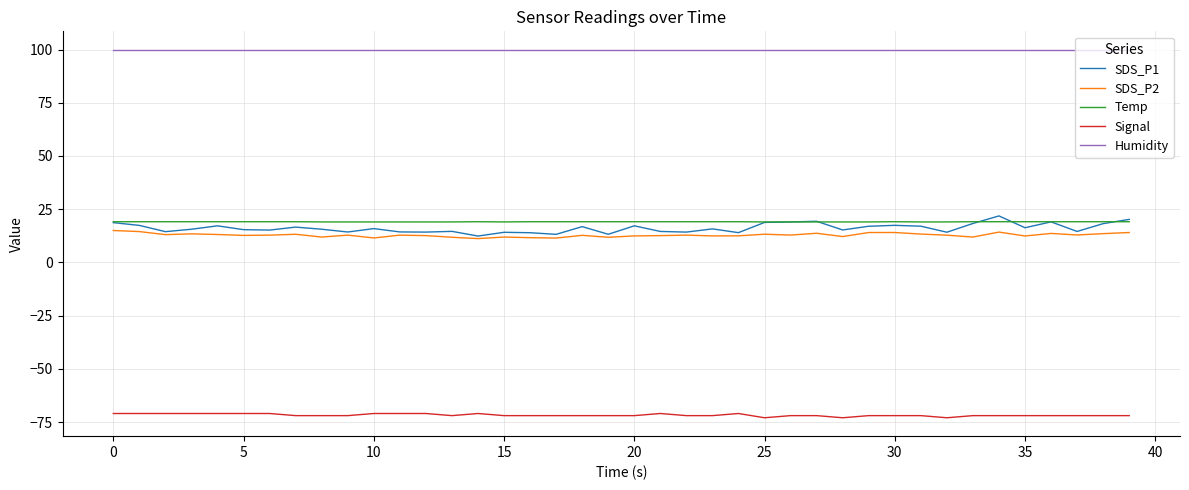

List the series in order of their peak value, lowest first.

Signal, SDS_P2, Temp, SDS_P1, Humidity